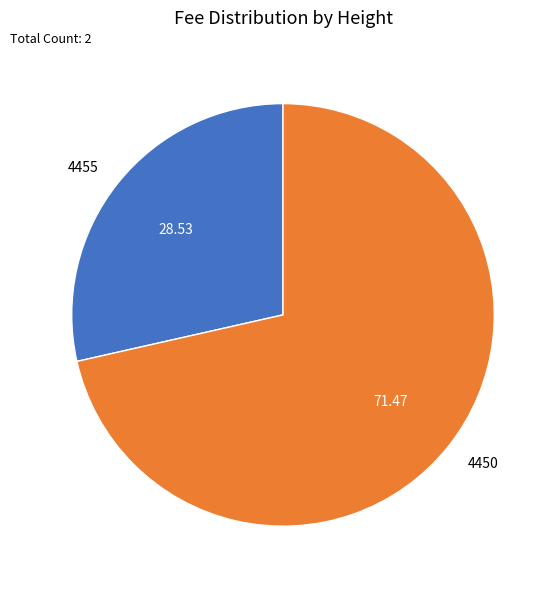

How many segments does this pie chart have?

2